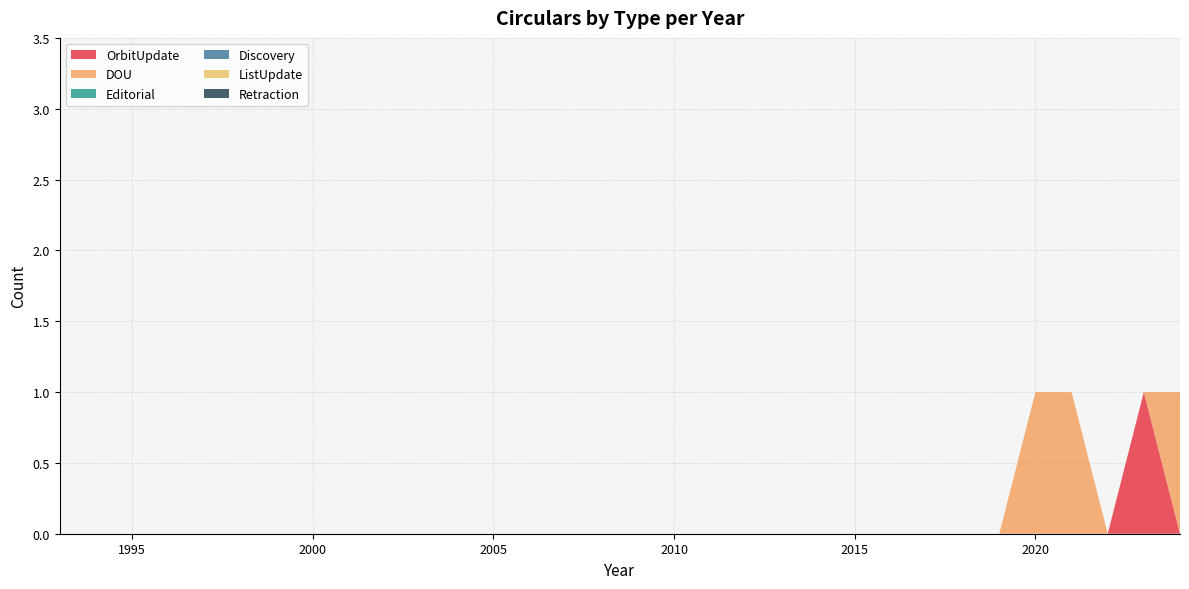

Reading left to right, transcribe all the data shown in this chart.

OrbitUpdate: 1993=0	1994=0	1995=0	1996=0	1997=0	1998=0	1999=0	2000=0	2001=0	2002=0	2003=0	2004=0	2005=0	2006=0	2007=0	2008=0	2009=0	2010=0	2011=0	2012=0	2013=0	2014=0	2015=0	2016=0	2017=0	2018=0	2019=0	2020=0	2021=0	2022=0	2023=1	2024=0
DOU: 1993=0	1994=0	1995=0	1996=0	1997=0	1998=0	1999=0	2000=0	2001=0	2002=0	2003=0	2004=0	2005=0	2006=0	2007=0	2008=0	2009=0	2010=0	2011=0	2012=0	2013=0	2014=0	2015=0	2016=0	2017=0	2018=0	2019=0	2020=1	2021=1	2022=0	2023=0	2024=1
Editorial: 1993=0	1994=0	1995=0	1996=0	1997=0	1998=0	1999=0	2000=0	2001=0	2002=0	2003=0	2004=0	2005=0	2006=0	2007=0	2008=0	2009=0	2010=0	2011=0	2012=0	2013=0	2014=0	2015=0	2016=0	2017=0	2018=0	2019=0	2020=0	2021=0	2022=0	2023=0	2024=0
Discovery: 1993=0	1994=0	1995=0	1996=0	1997=0	1998=0	1999=0	2000=0	2001=0	2002=0	2003=0	2004=0	2005=0	2006=0	2007=0	2008=0	2009=0	2010=0	2011=0	2012=0	2013=0	2014=0	2015=0	2016=0	2017=0	2018=0	2019=0	2020=0	2021=0	2022=0	2023=0	2024=0
ListUpdate: 1993=0	1994=0	1995=0	1996=0	1997=0	1998=0	1999=0	2000=0	2001=0	2002=0	2003=0	2004=0	2005=0	2006=0	2007=0	2008=0	2009=0	2010=0	2011=0	2012=0	2013=0	2014=0	2015=0	2016=0	2017=0	2018=0	2019=0	2020=0	2021=0	2022=0	2023=0	2024=0
Retraction: 1993=0	1994=0	1995=0	1996=0	1997=0	1998=0	1999=0	2000=0	2001=0	2002=0	2003=0	2004=0	2005=0	2006=0	2007=0	2008=0	2009=0	2010=0	2011=0	2012=0	2013=0	2014=0	2015=0	2016=0	2017=0	2018=0	2019=0	2020=0	2021=0	2022=0	2023=0	2024=0